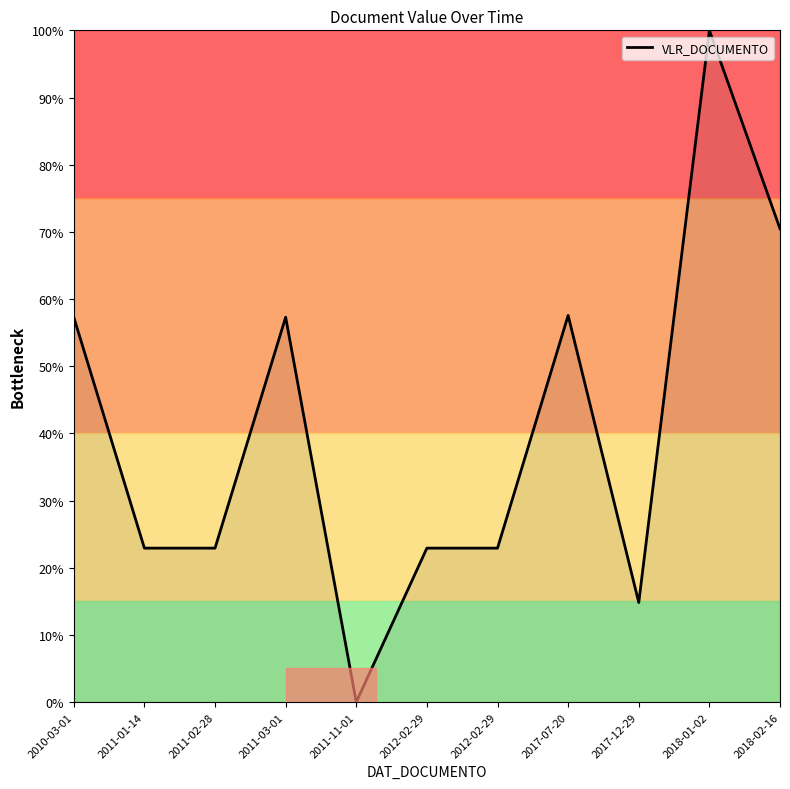

What is the change in value from 2011-11-01 to 2018-01-02?

+100.0